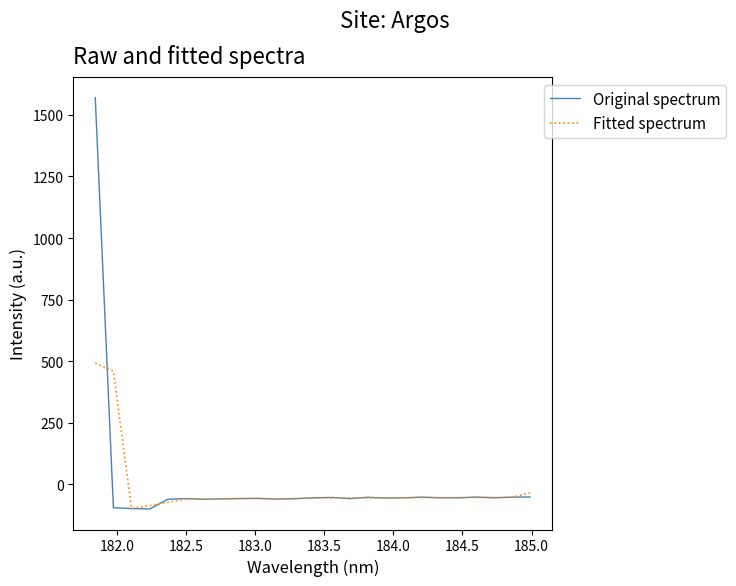

Does the chart have visible grid lines?

No